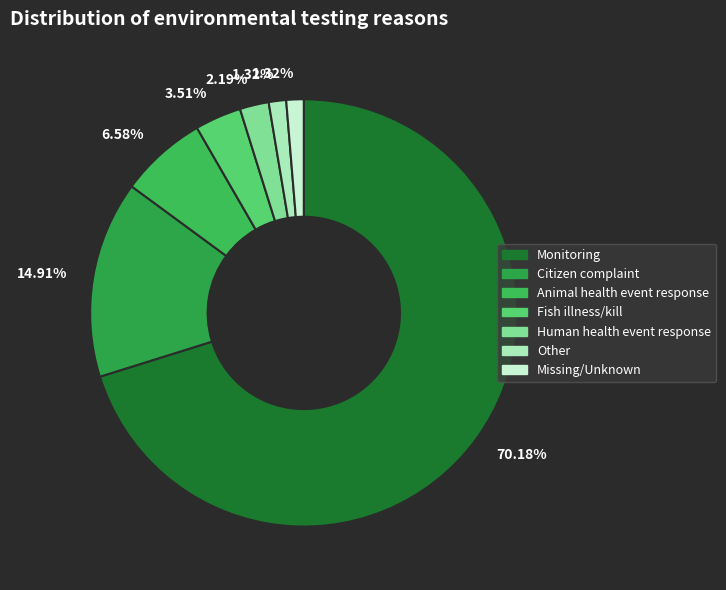

Is there any slice that represents more than half of the pie?

Yes